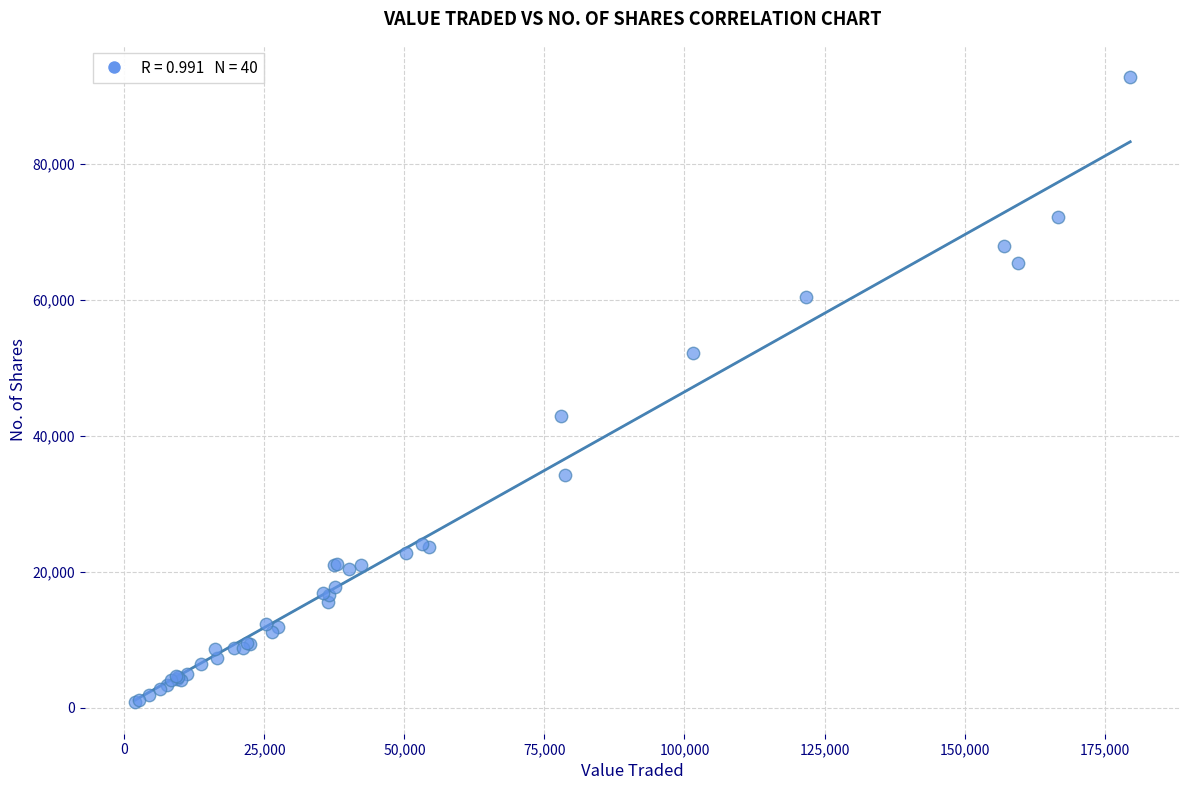

What Y value in the scatter plot is closest to 46804?

42920